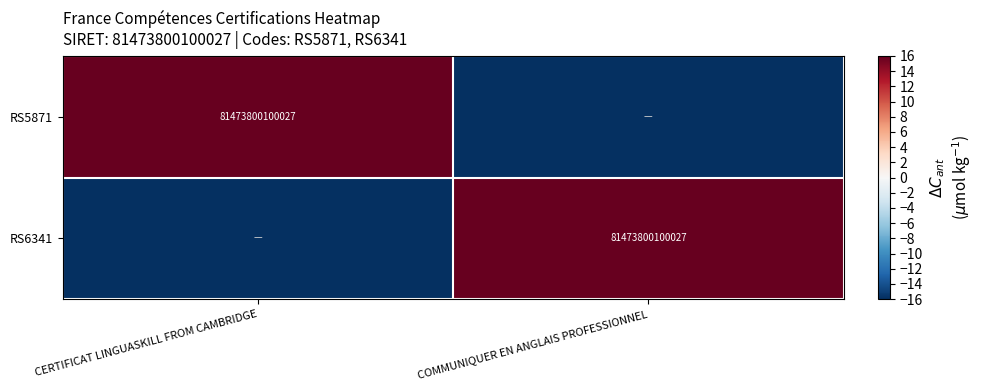

Is it true that RS6341 equals 39511988306131 at COMMUNIQUER EN ANGLAIS PROFESSIONNEL?

False